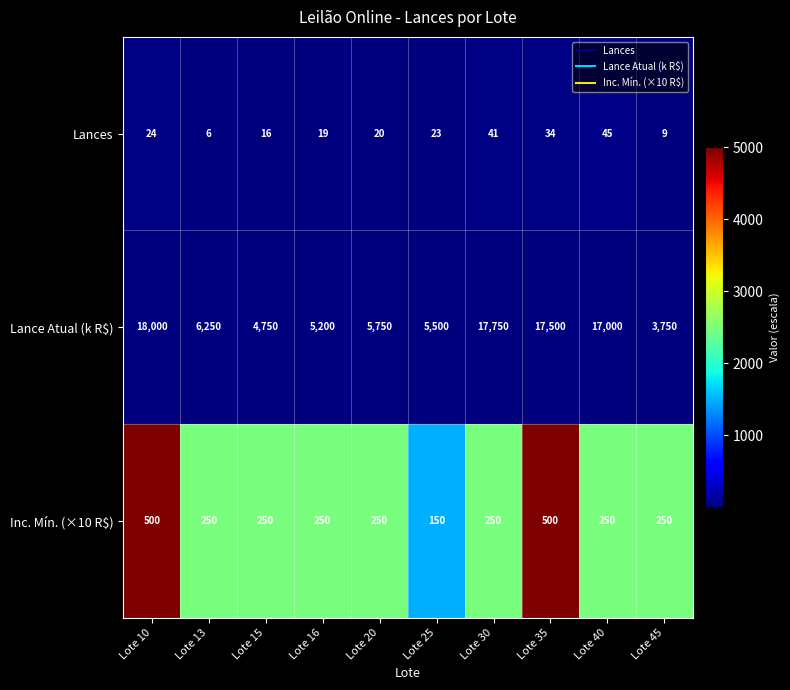

At which label does Lances first exceed 23?

Lote 10